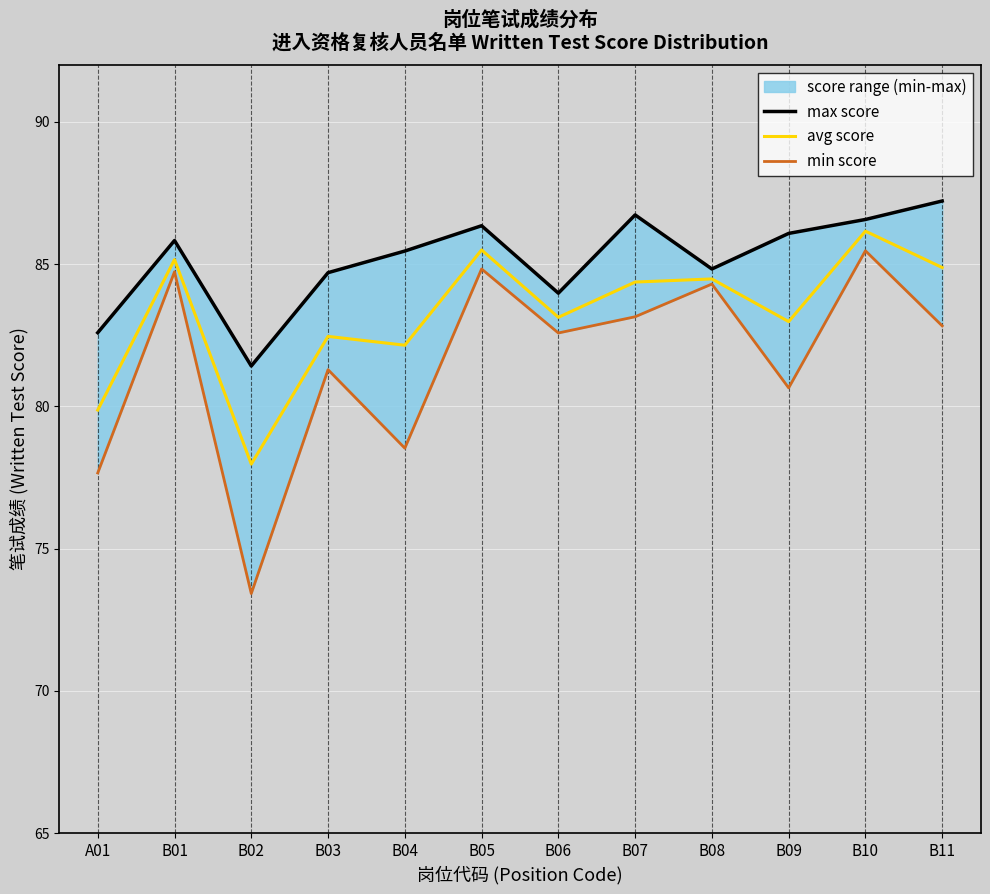

At which label does avg score reach its peak?

B10